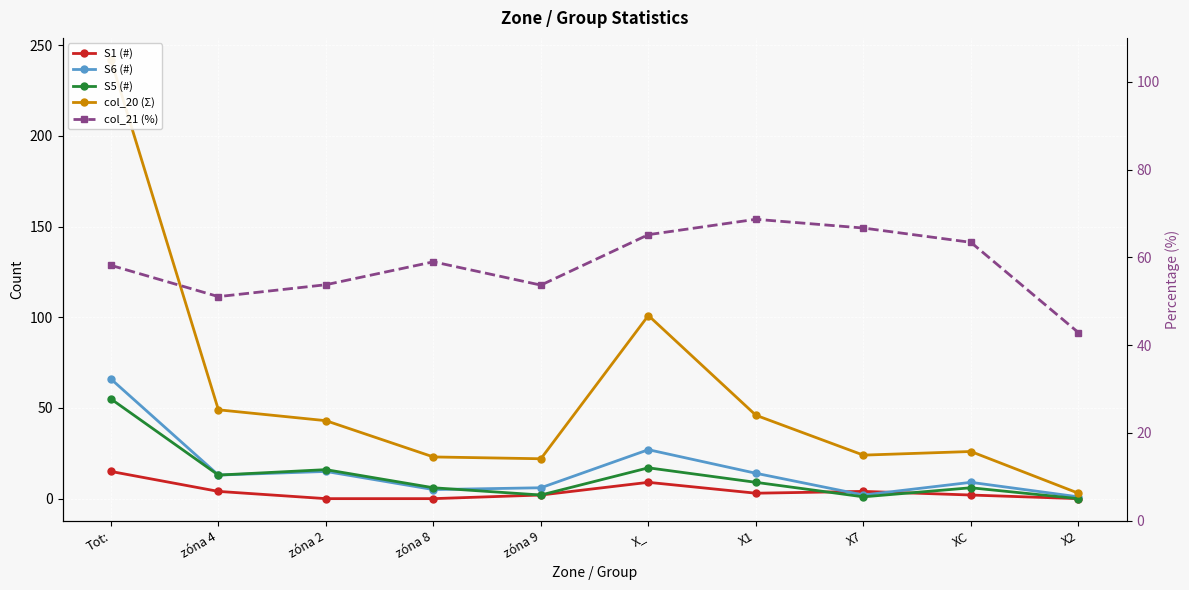

After their last crossing, which series has the higher values: S6 (#) or col_21 (%)?

col_21 (%)